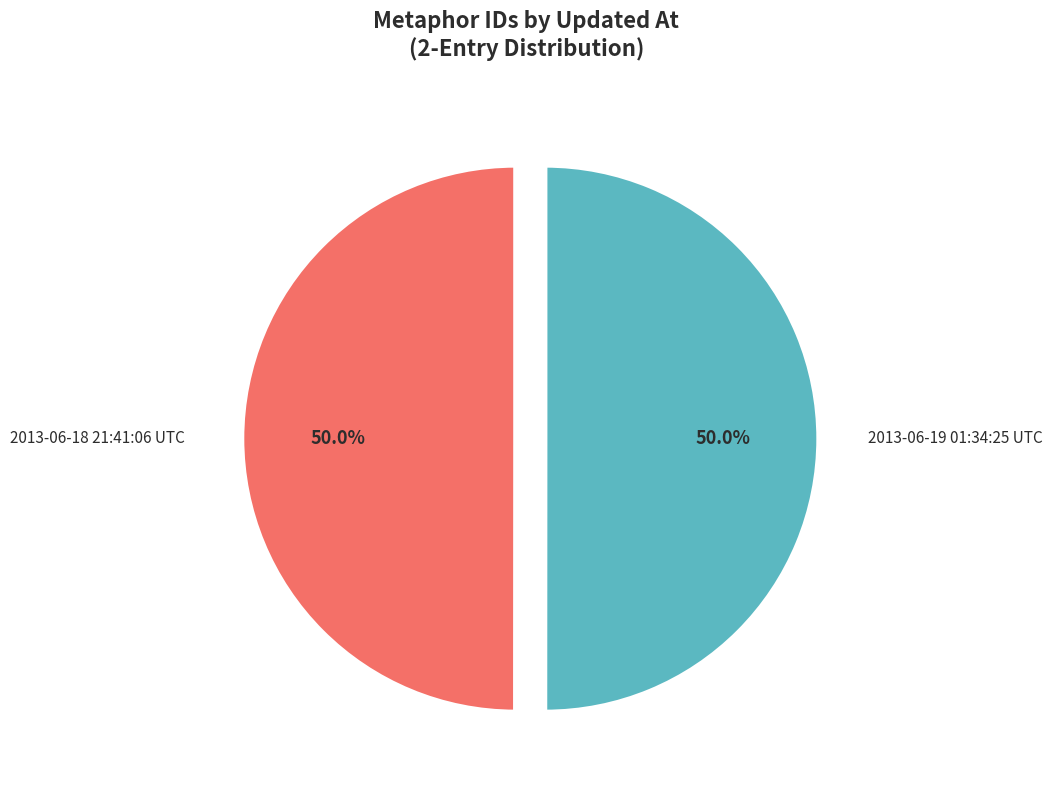

What percentage is NOT represented by 2013-06-19 01:34:25 UTC?

50.0%